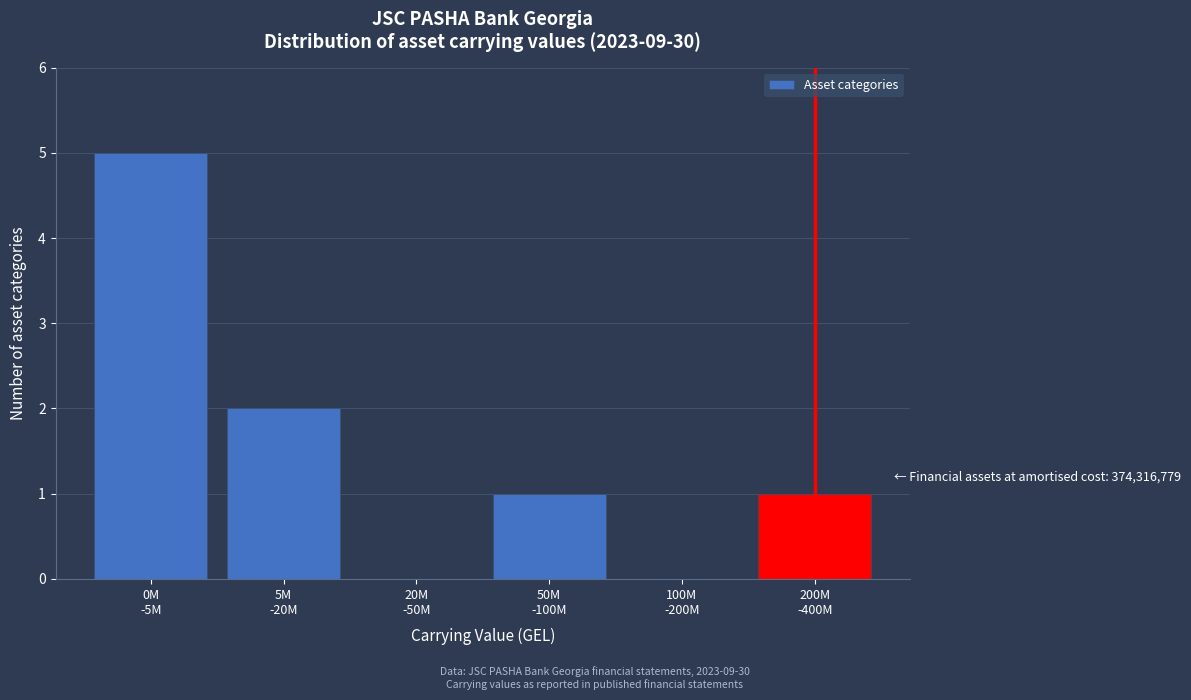

What is the sum of all values?

9